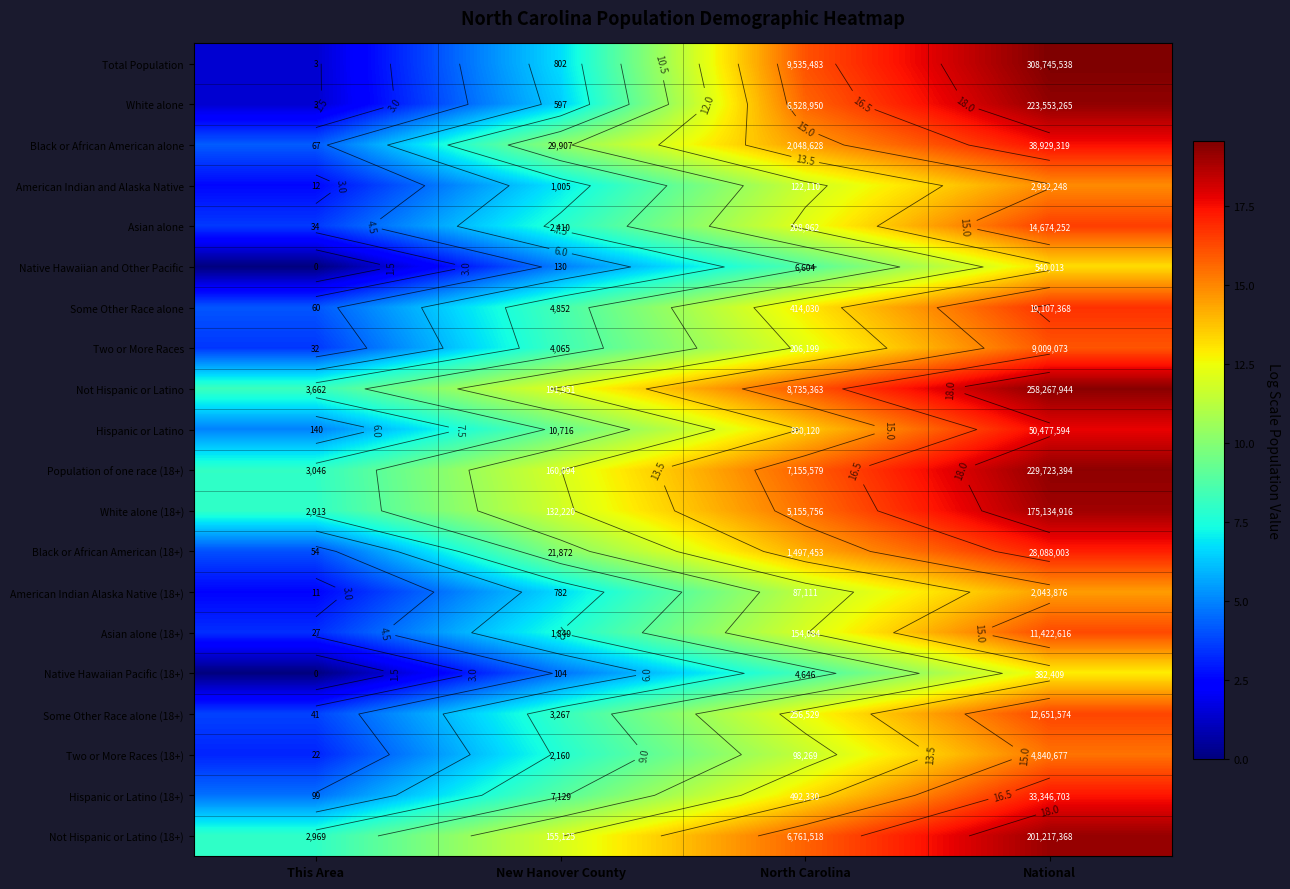

Is it true that Two or More Races equals 2.1 at This Area?

False